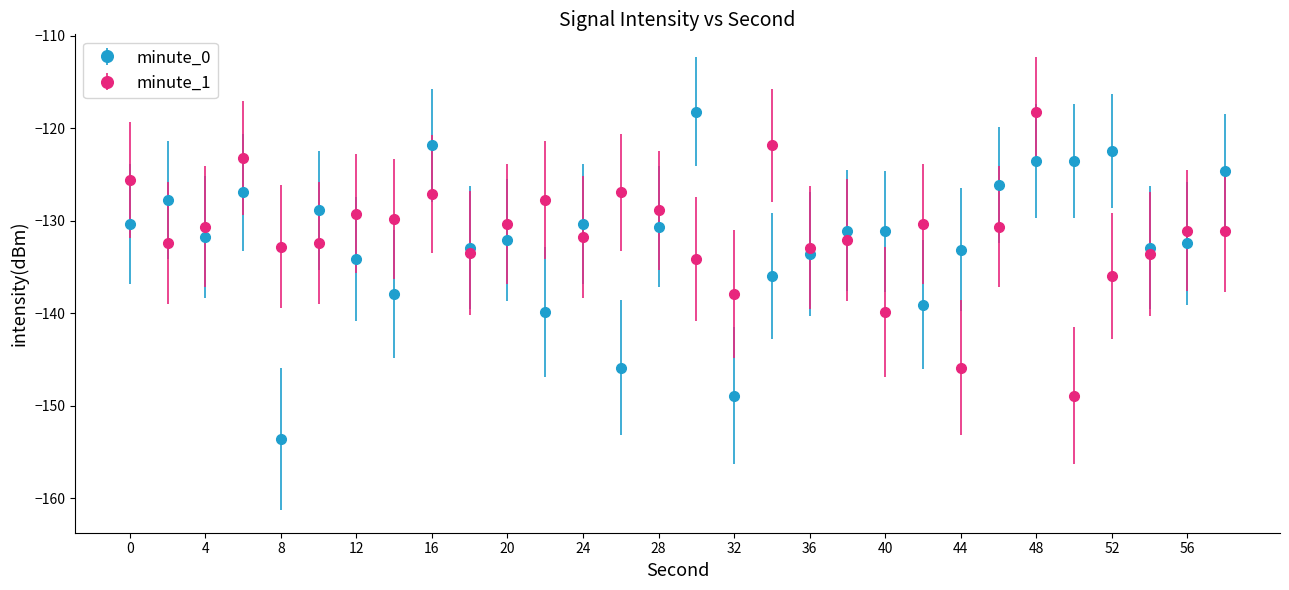

Which series has the largest range (max minus min)?

minute_0